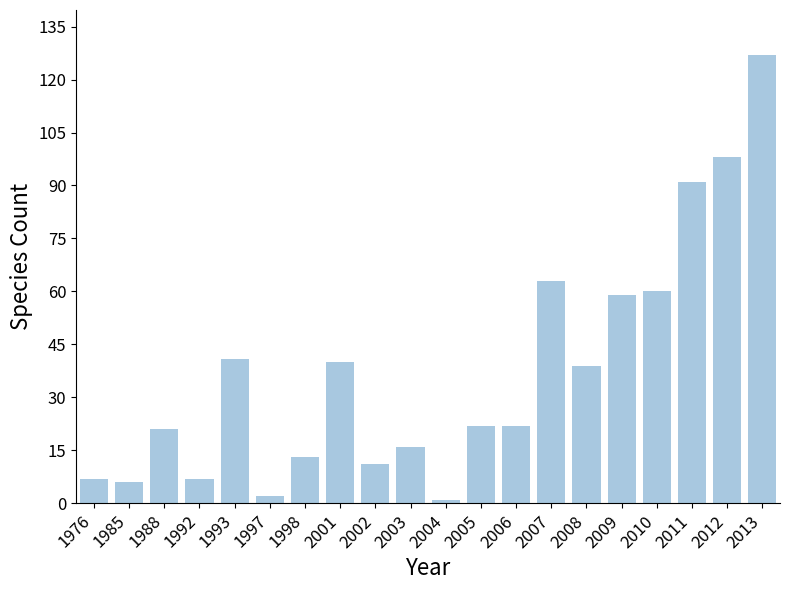

The value at 2012 is 64. True or false?

False